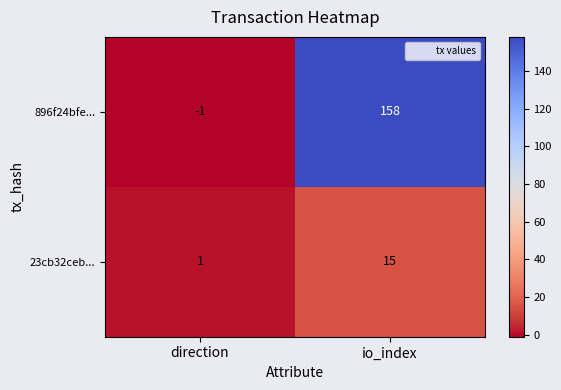

List the series in order of their peak value, highest first.

896f24bfe..., 23cb32ceb...